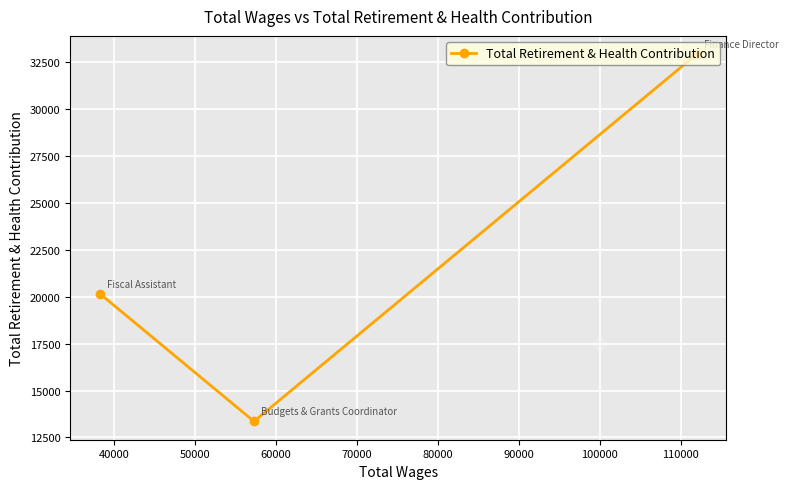

What is the value of the 1st point from the left?

20163